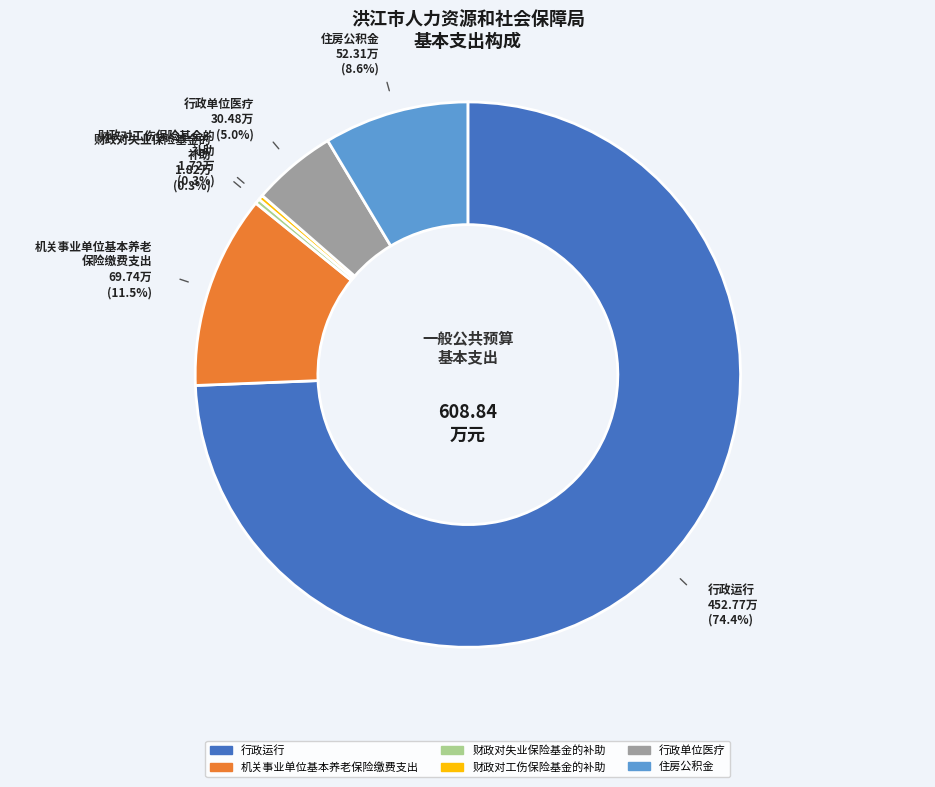

Approximately how many times larger is the value at 行政单位医疗 compared to 住房公积金?

0.6